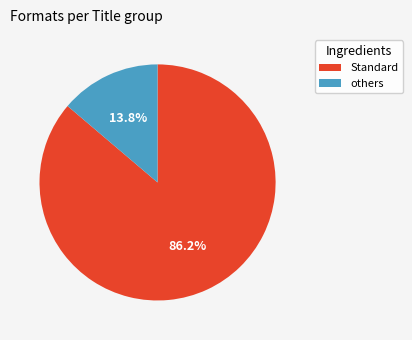

Is there any slice that represents more than half of the pie?

Yes